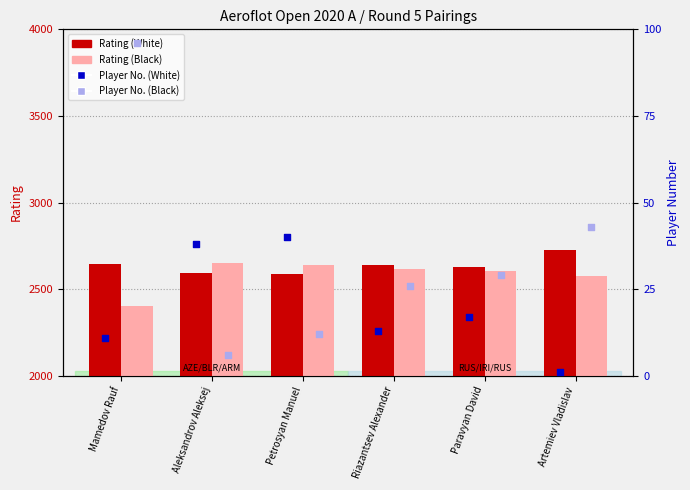

Which series contains the highest Y value?

Rating (White)